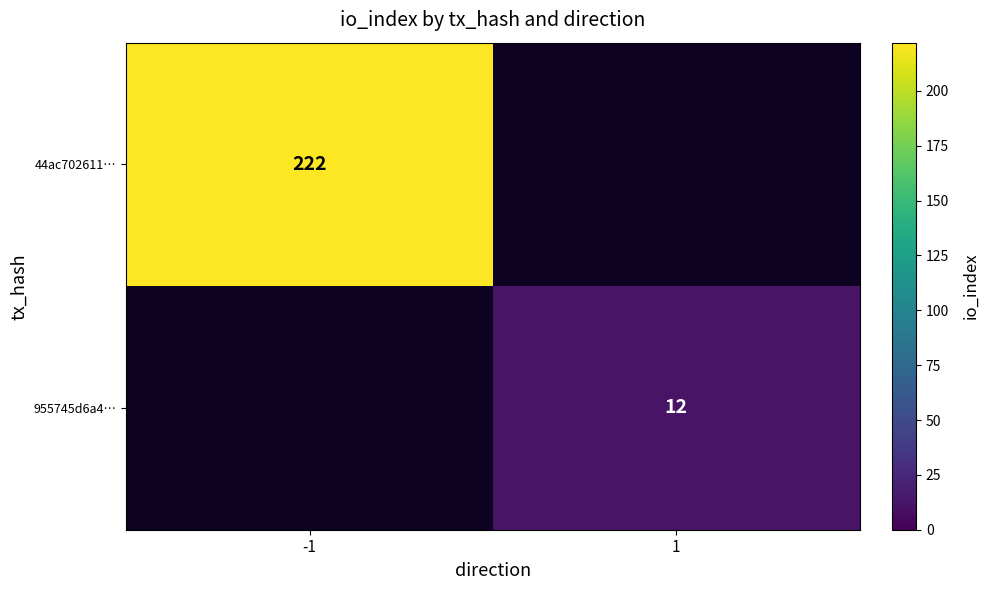

True or false: 955745d6a4… has a value of 3 at 1.

False